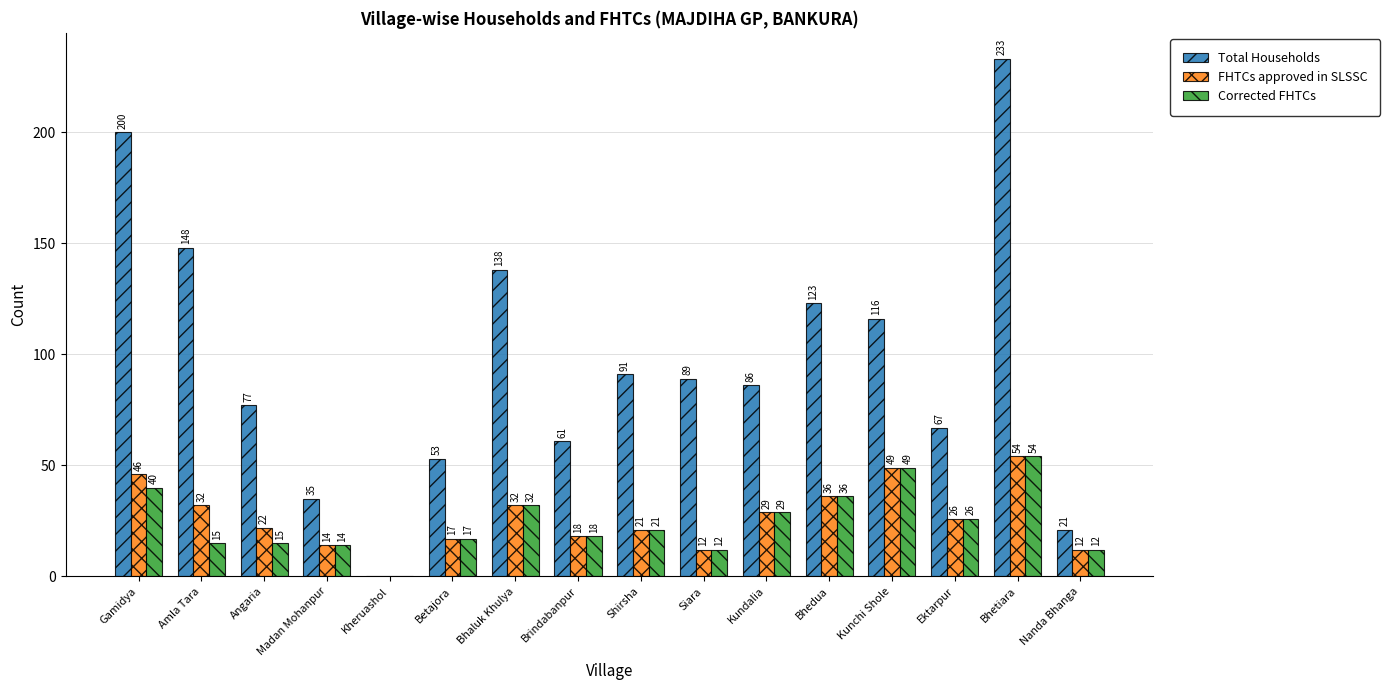

Where does the Corrected FHTCs series first go above 21?

Gamidya